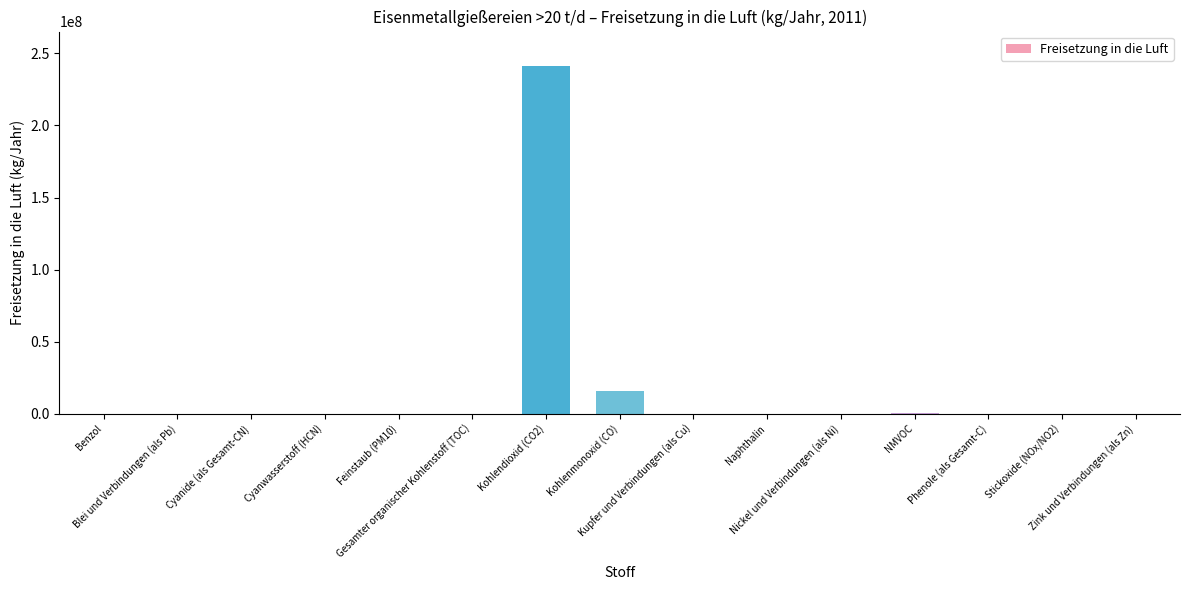

What is the maximum value shown in the chart?

241000000